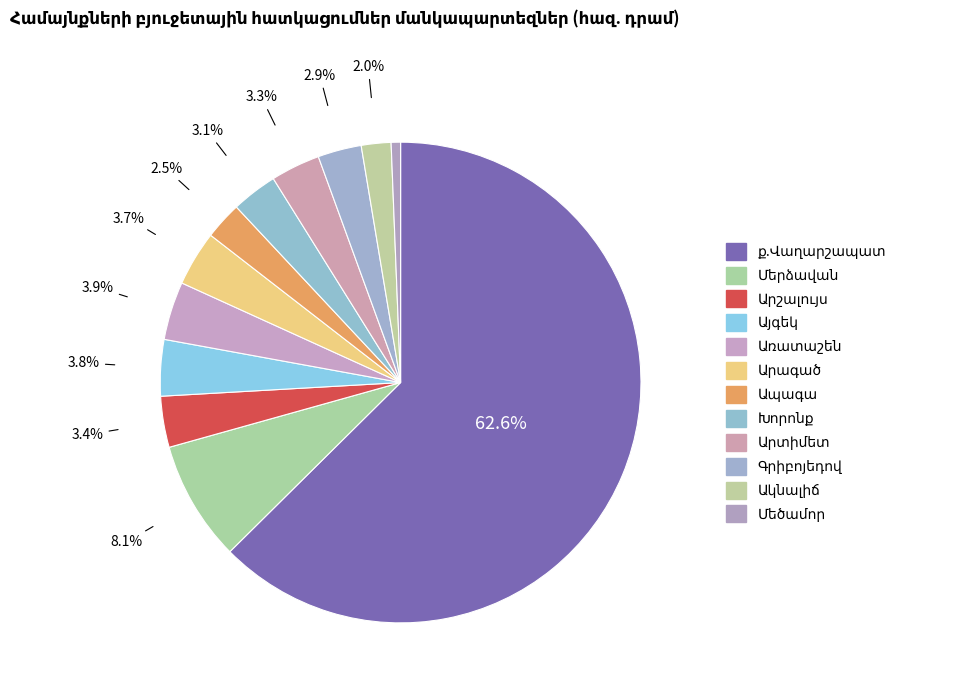

Combined, what portion of the pie is Այգեշատ_other and Արագած?

4.3%